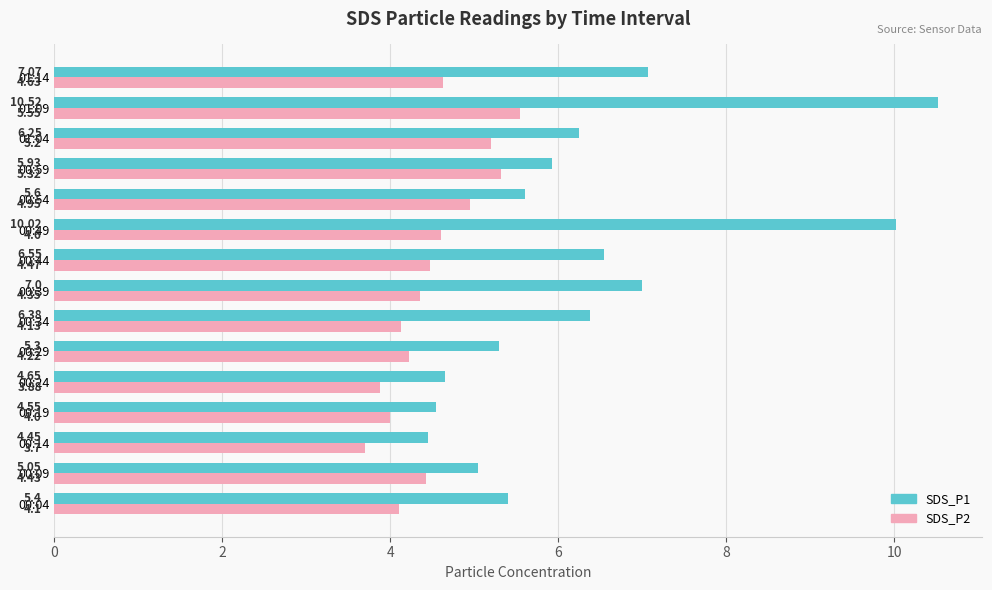

Which series has the widest spread of values?

SDS_P1